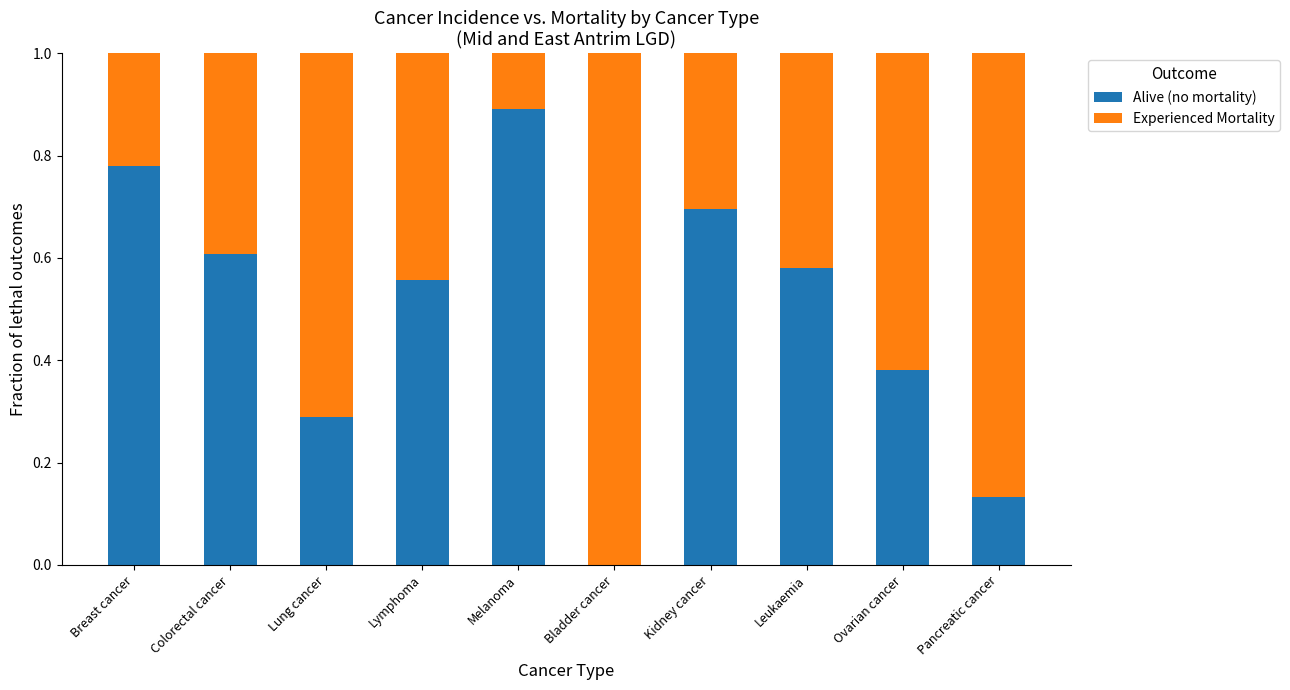

How many data points in Alive (no mortality) are above 0?

9